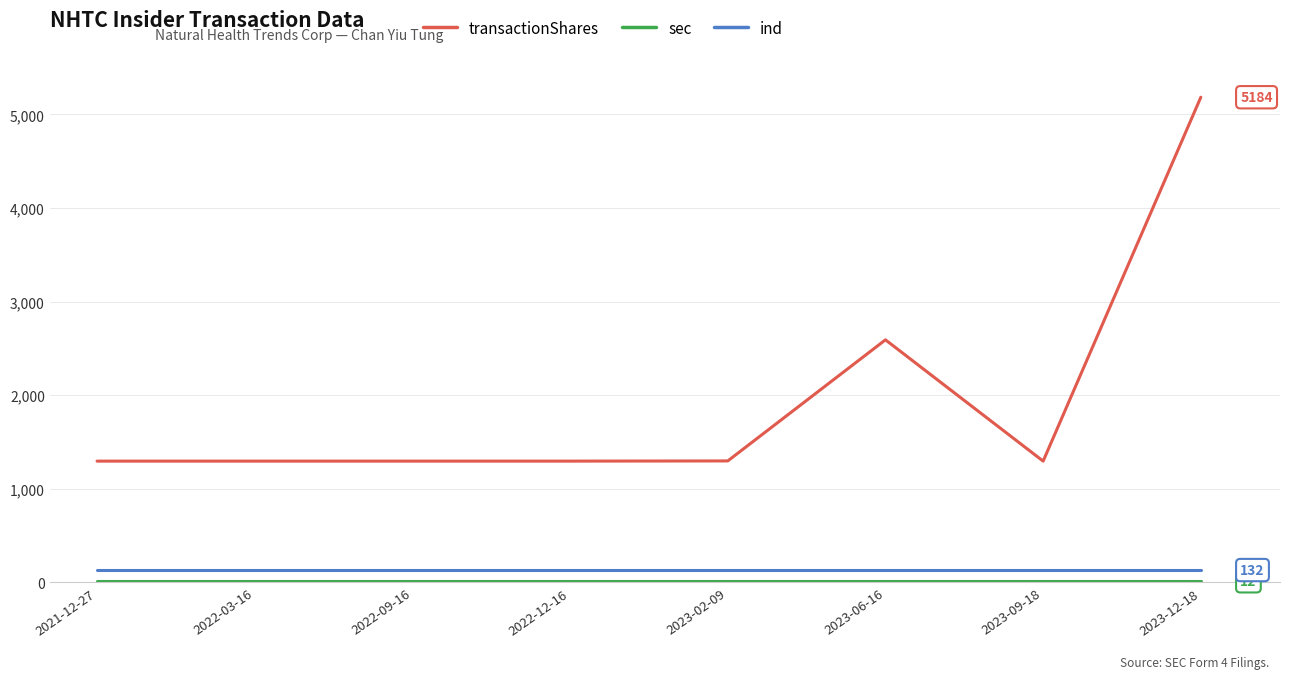

True or false: transactionShares and ind cross at least once.

False